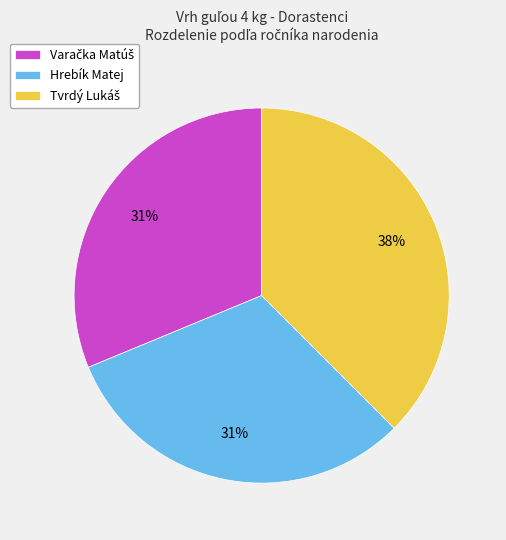

Is there any slice that represents more than half of the pie?

No